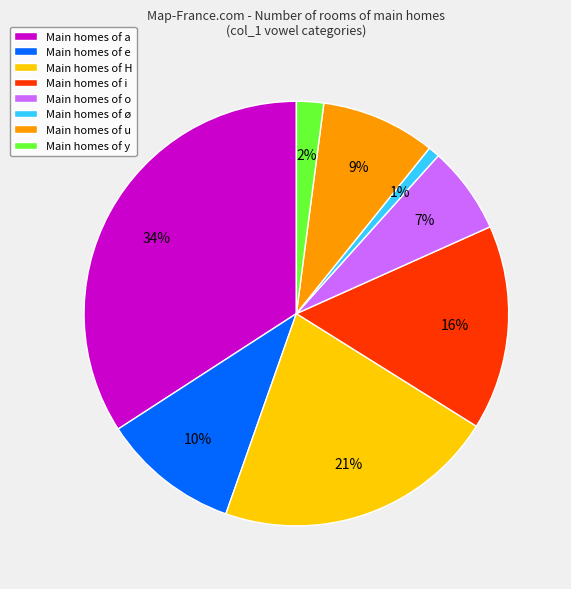

Which slice is the smallest?

Main homes of ø